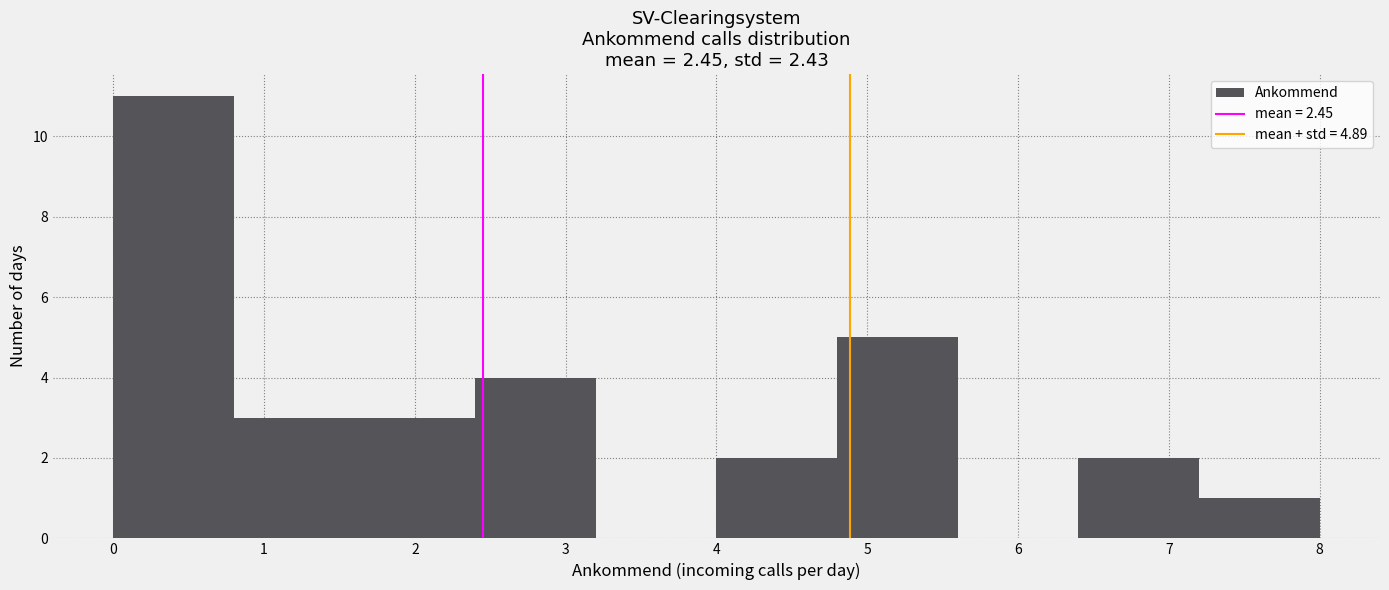

Reading left to right, list every bar in this chart as the range it spans on the x-axis followed by its height. The values are not printed on the chart, so give them approximately, as read against the axis.

0.0 to 0.8: 11
0.8 to 1.6: 3
1.6 to 2.4: 3
2.4 to 3.2: 4
3.2 to 4.0: 0
4.0 to 4.8: 2
4.8 to 5.6: 5
5.6 to 6.4: 0
6.4 to 7.2: 2
7.2 to 8.0: 1